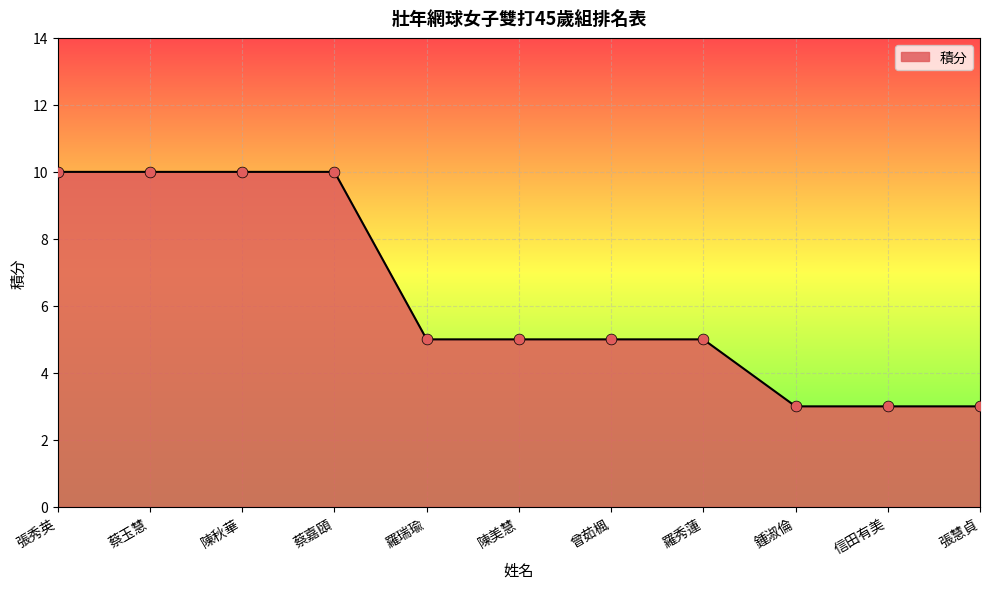

What is the change in value from 陳秋華 to 曾茹楓?

-5